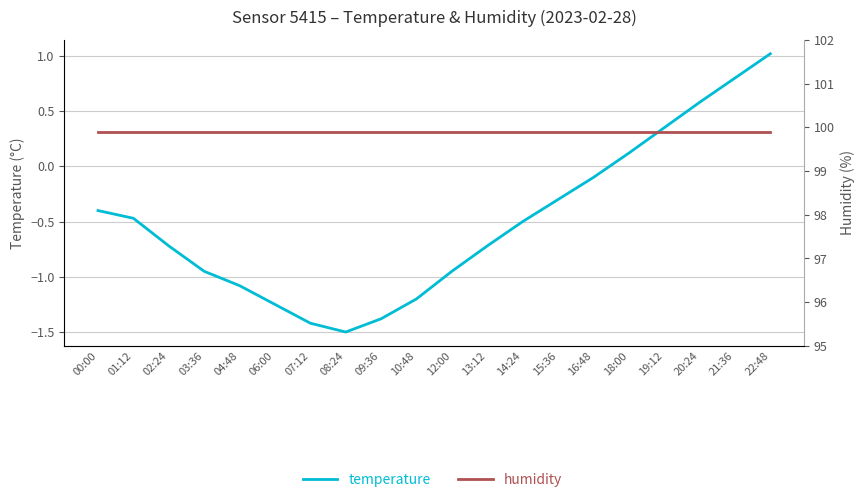

How many values in the temperature series exceed 0?

5